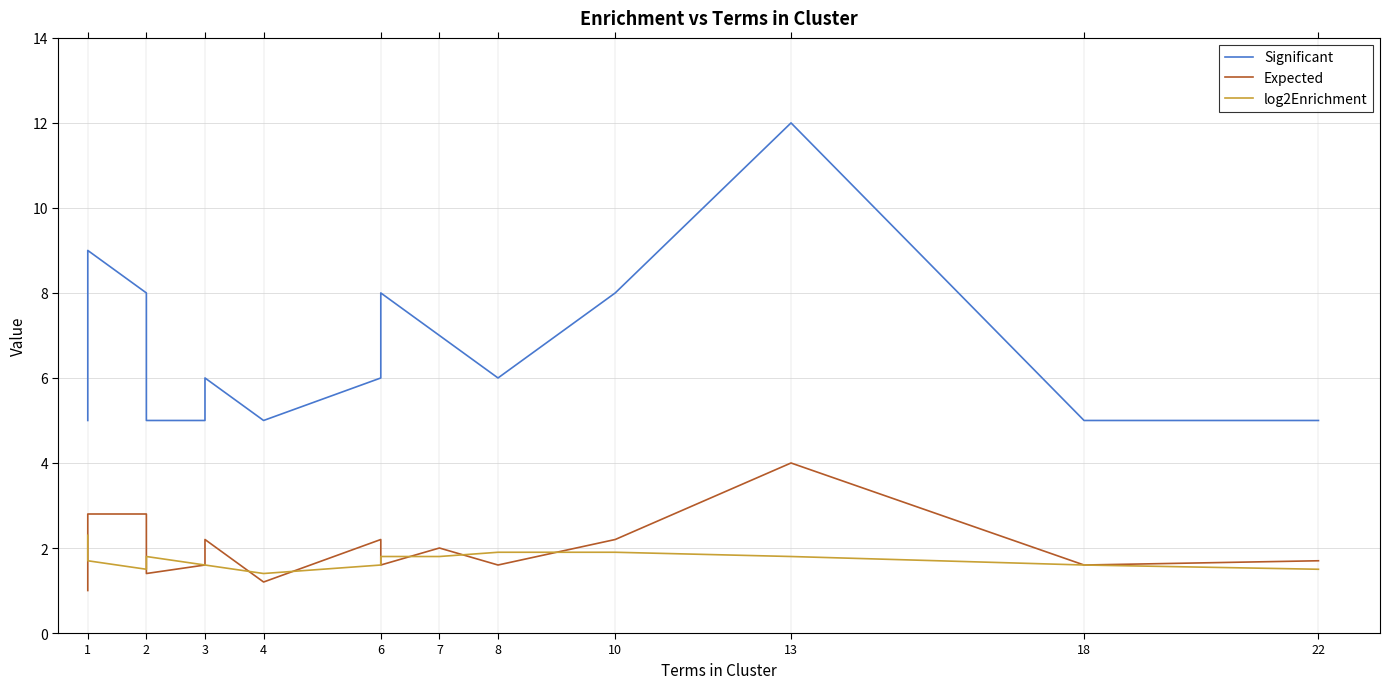

What is the value of the log2Enrichment point at the 3rd from the left?

1.5